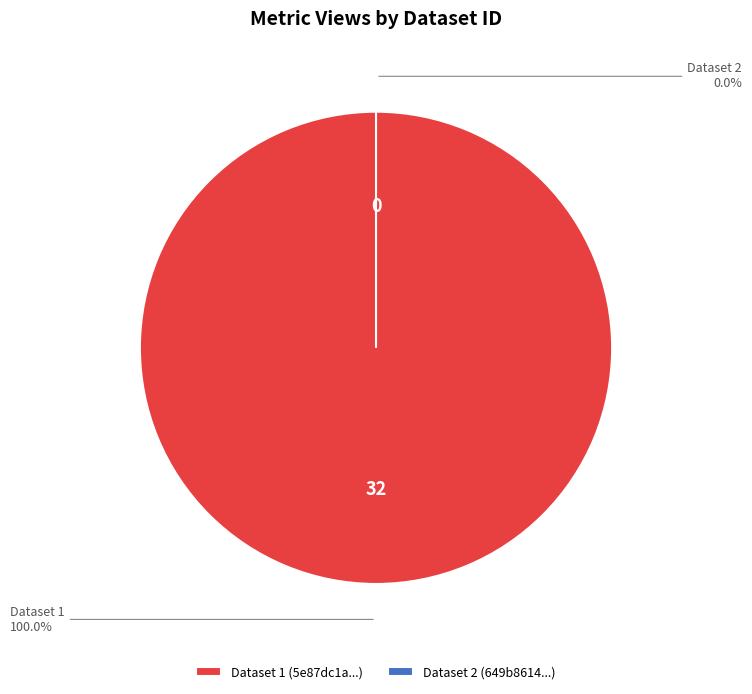

The 5e87dc1a454ae3205b4782cc slice represents 100% of the pie. True or false?

True